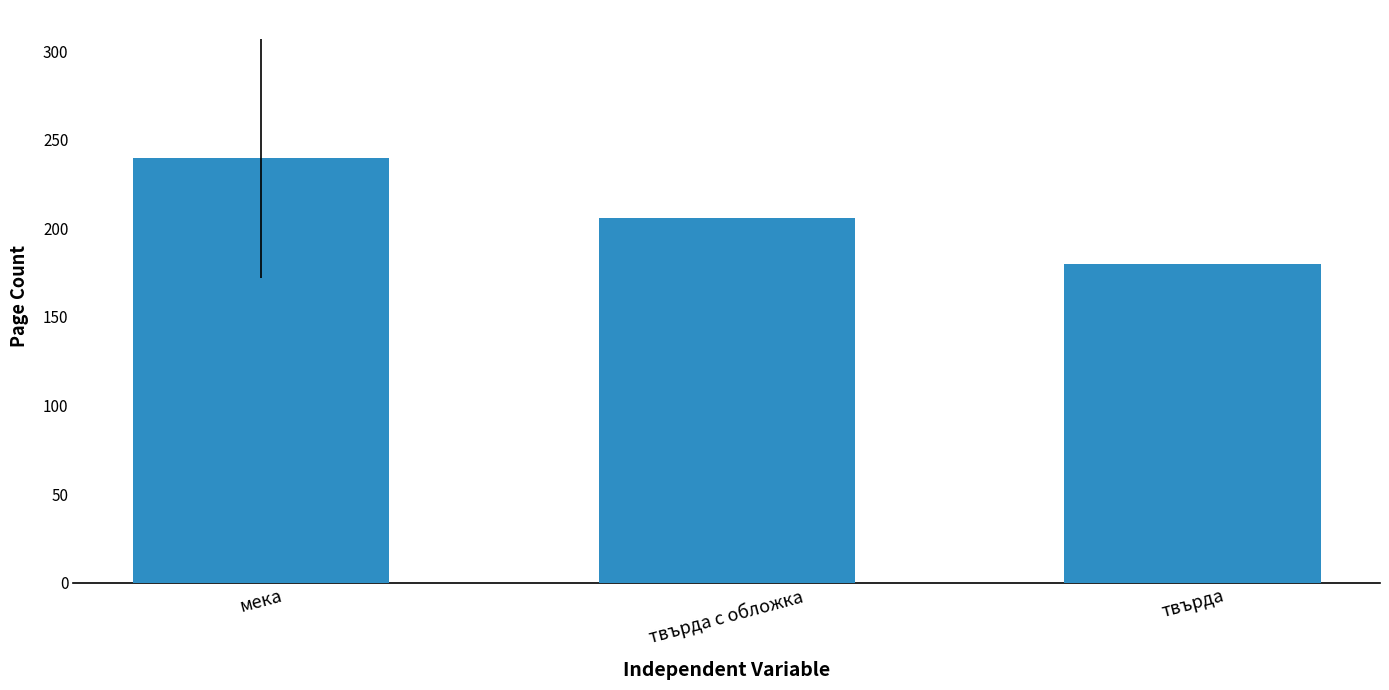

Rank the categories by value from lowest to highest.

твърда, твърда с обложка, мека